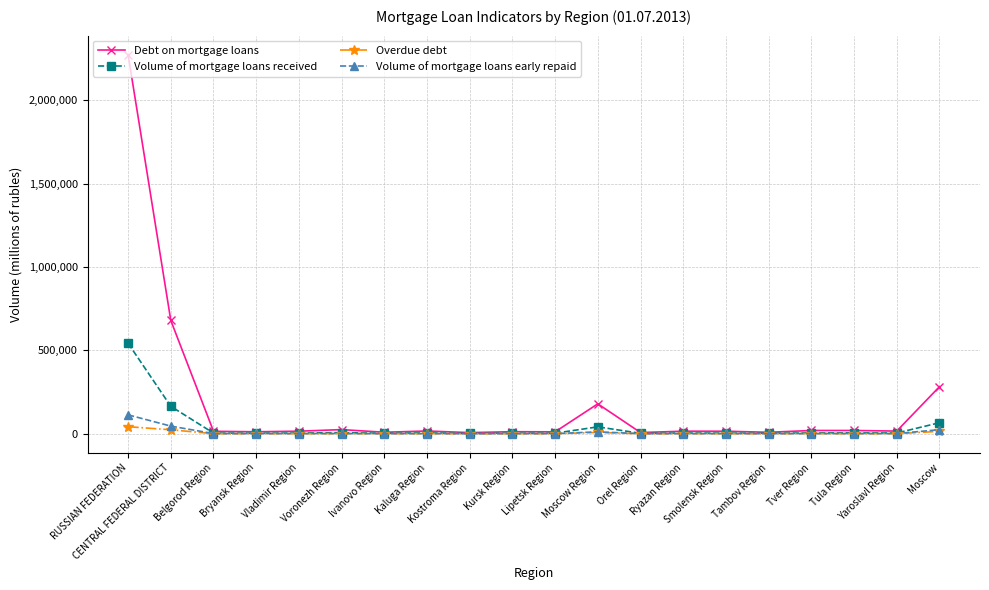

What is the difference between the second highest and minimum values in the Debt on mortgage loans series?

673251